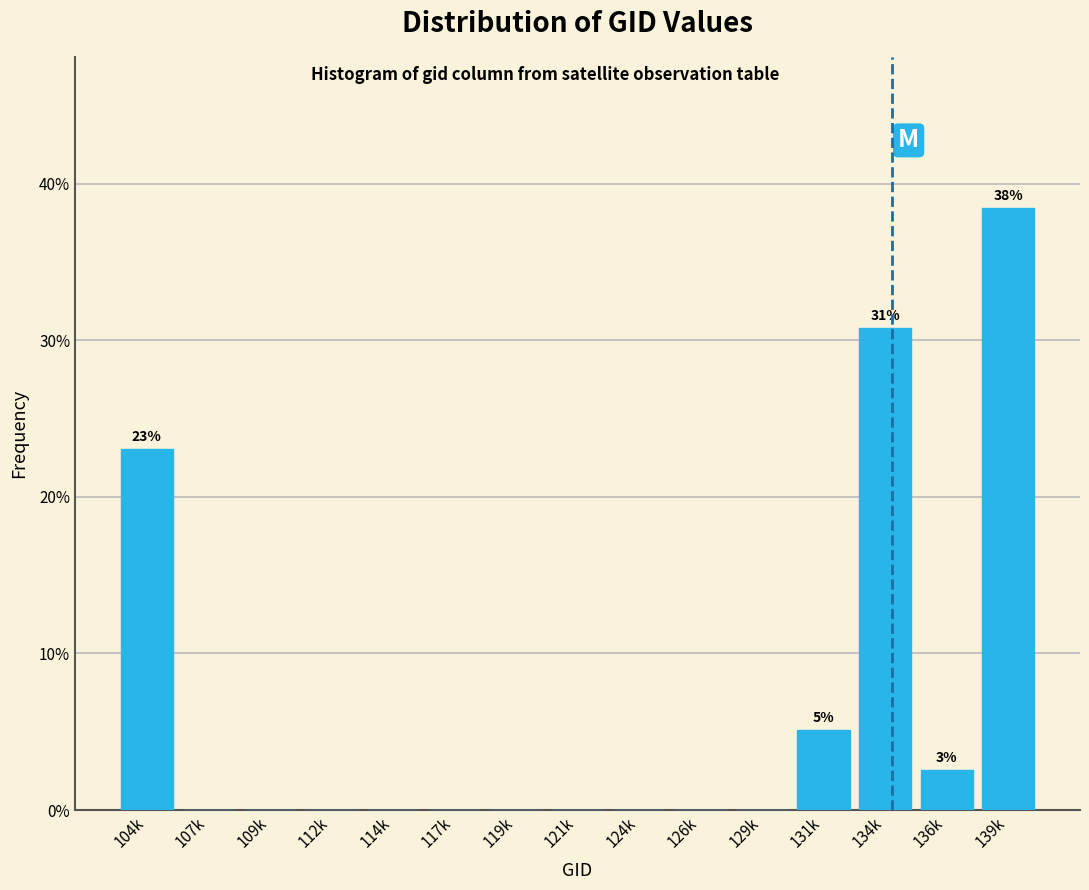

Reading right to left, transcribe all the data shown in this chart.

139k=38.5	136k=2.6	134k=30.8	131k=5.1	129k=0.0	126k=0.0	124k=0.0	121k=0.0	119k=0.0	117k=0.0	114k=0.0	112k=0.0	109k=0.0	107k=0.0	104k=23.1